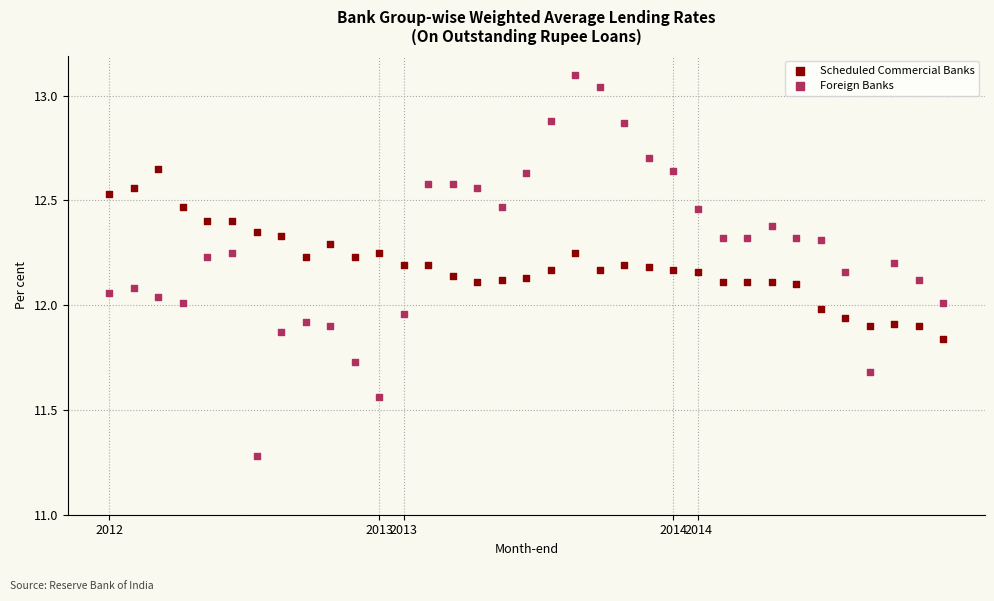

Which series contains the lowest Y value?

Foreign Banks